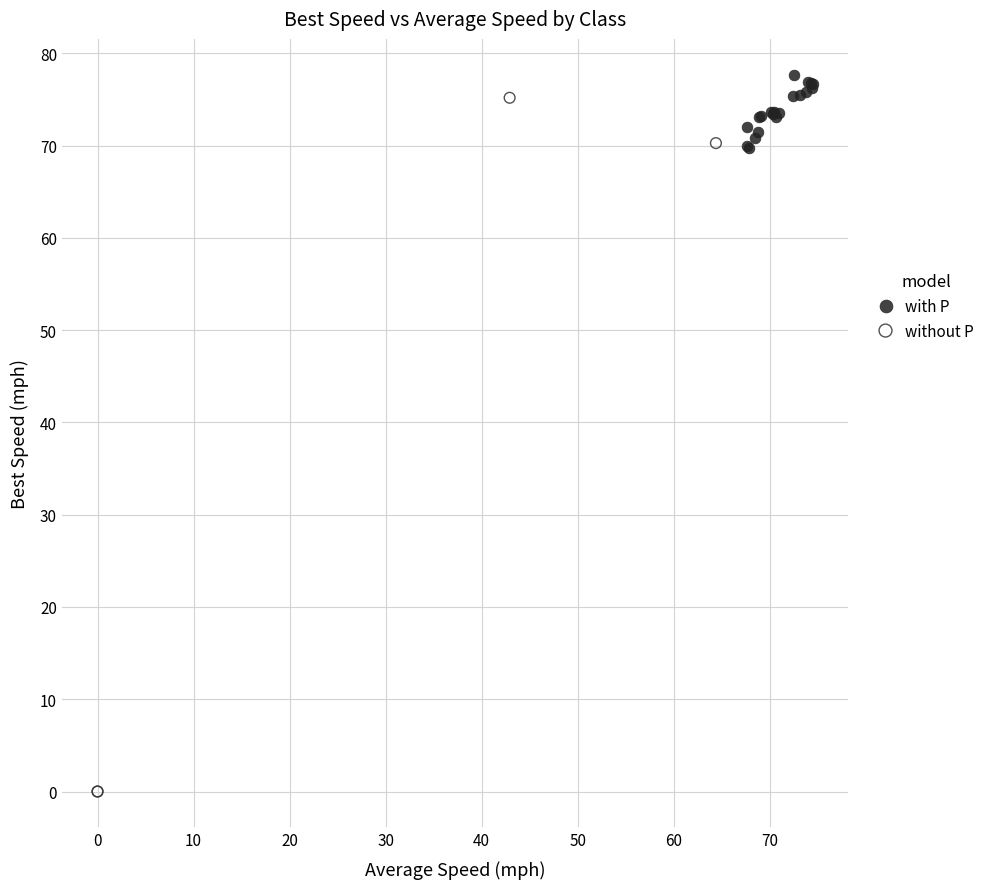

What are all the series names shown in the legend?

with P, without P